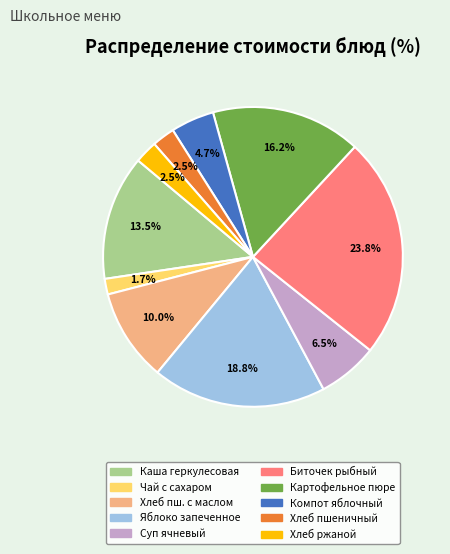

Do Биточек рыбный and Хлеб ржаной together represent more than half of the pie?

No